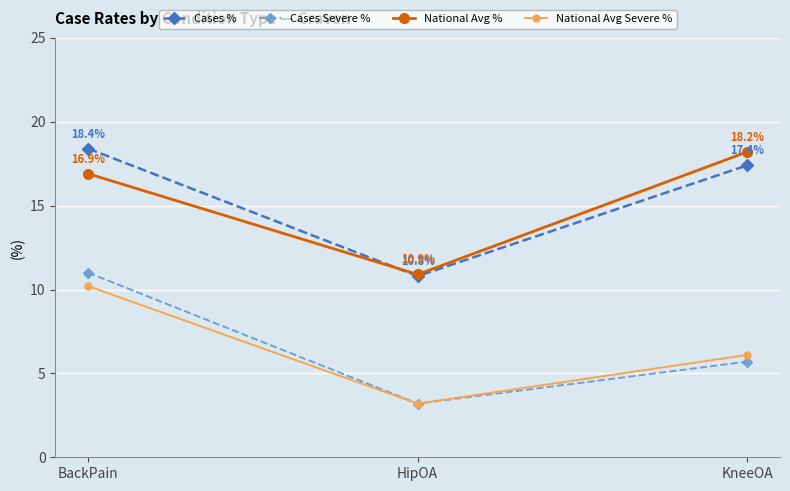

How many distinct data groups are displayed?

4